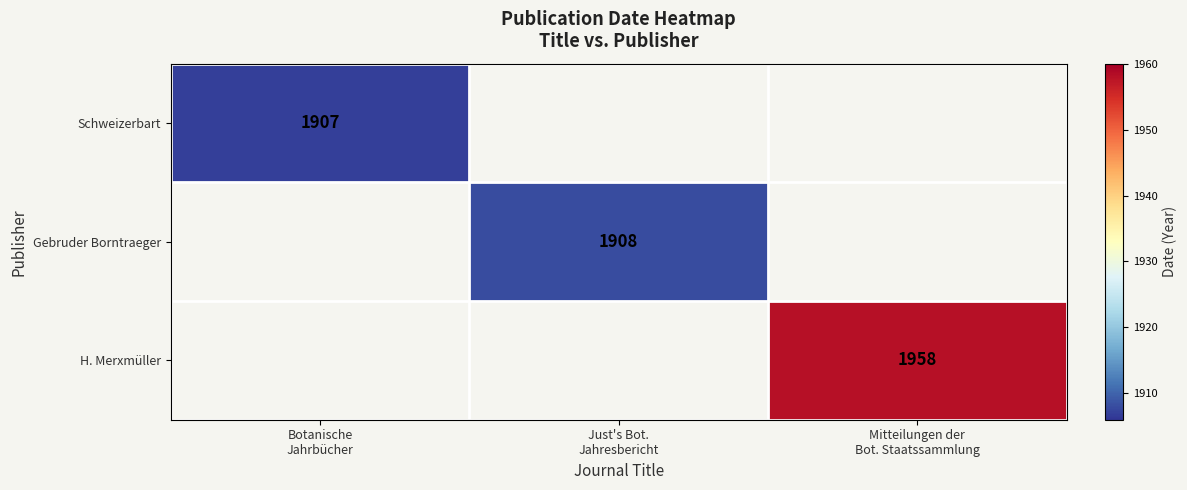

List the labels in order of H. Merxmüller value, largest first.

Mitteilungen der Bot. Staatssammlung, Botanische Jahrbücher, Just's Bot. Jahresbericht